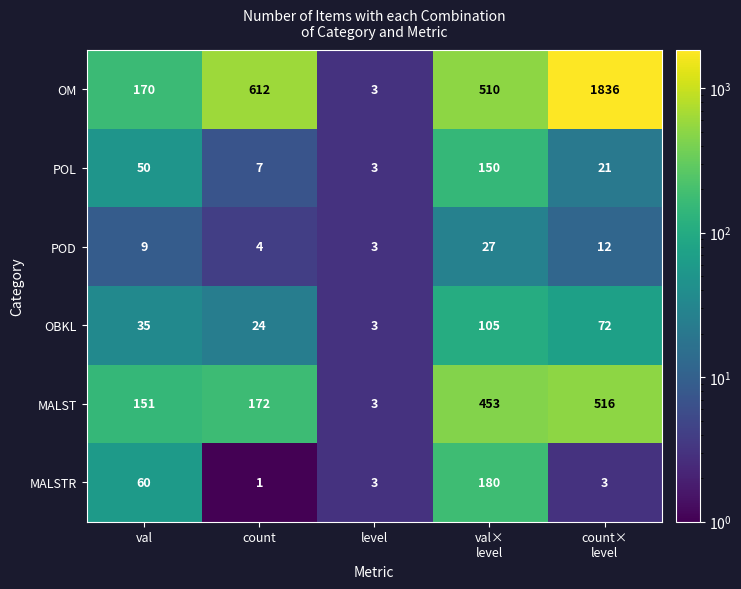

Which series has the largest range (max minus min)?

OM